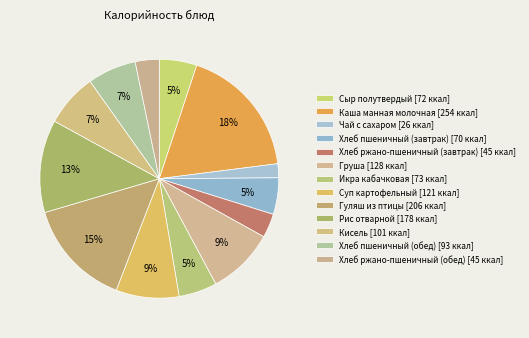

To the nearest percent, what portion does Чай с сахаром represent?

2%